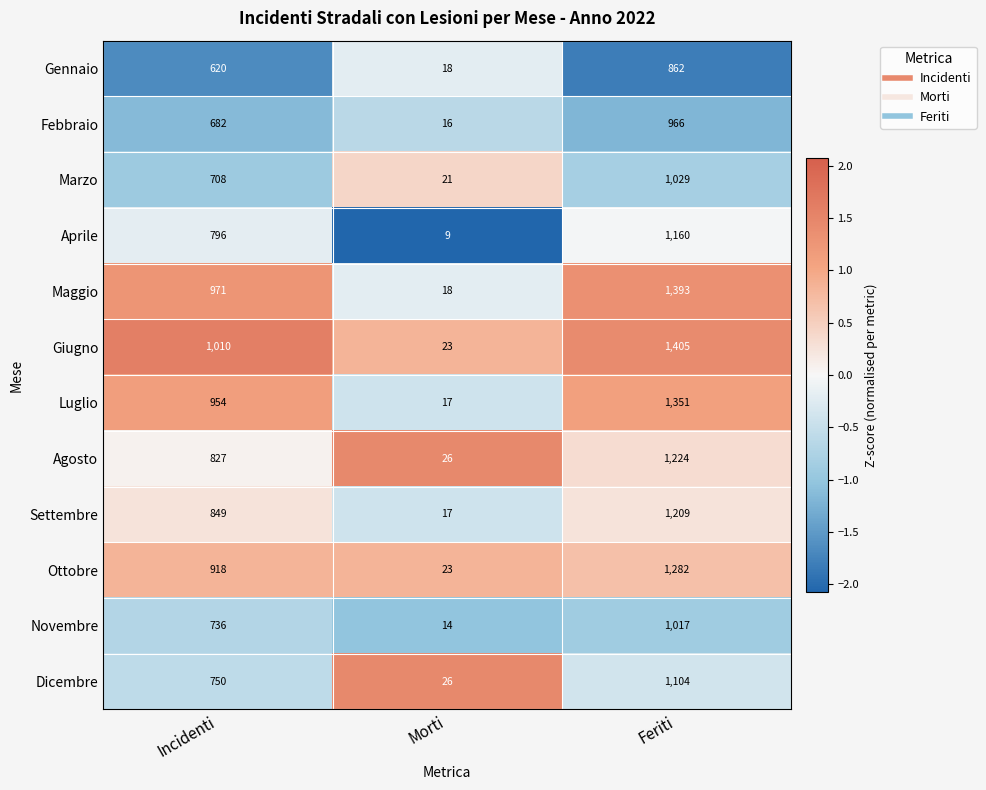

Count the Giugno values in the range 23 to 1405.

3